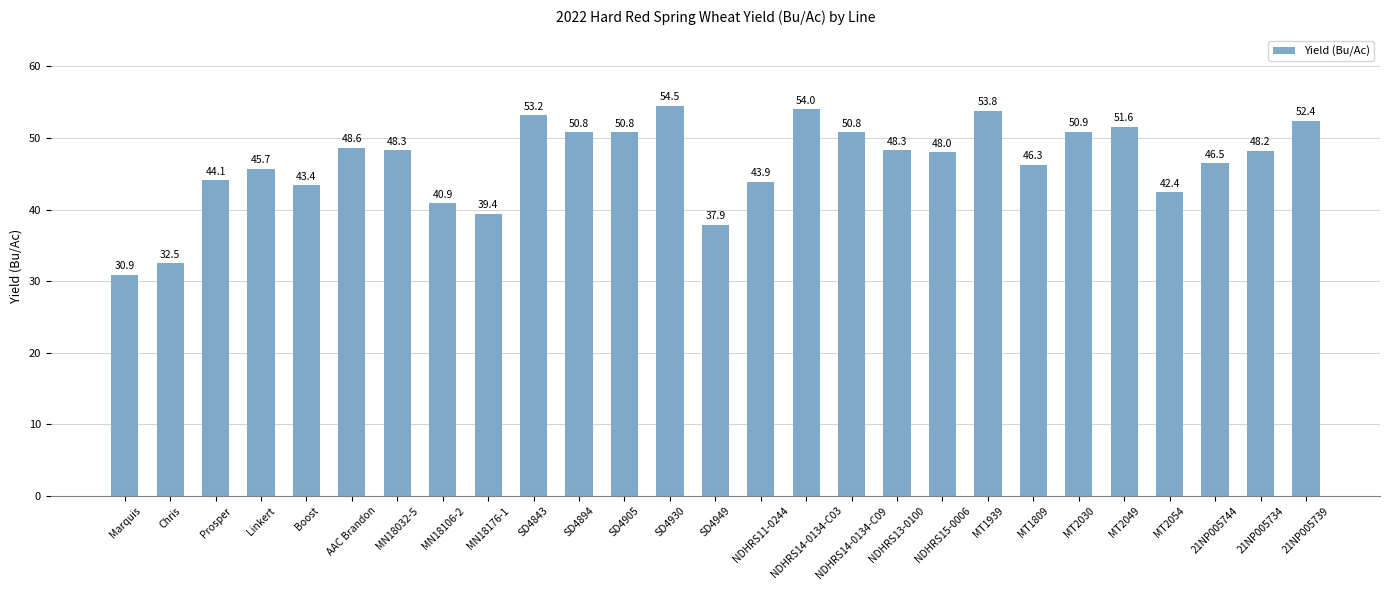

What is the maximum value shown in the chart?

54.5